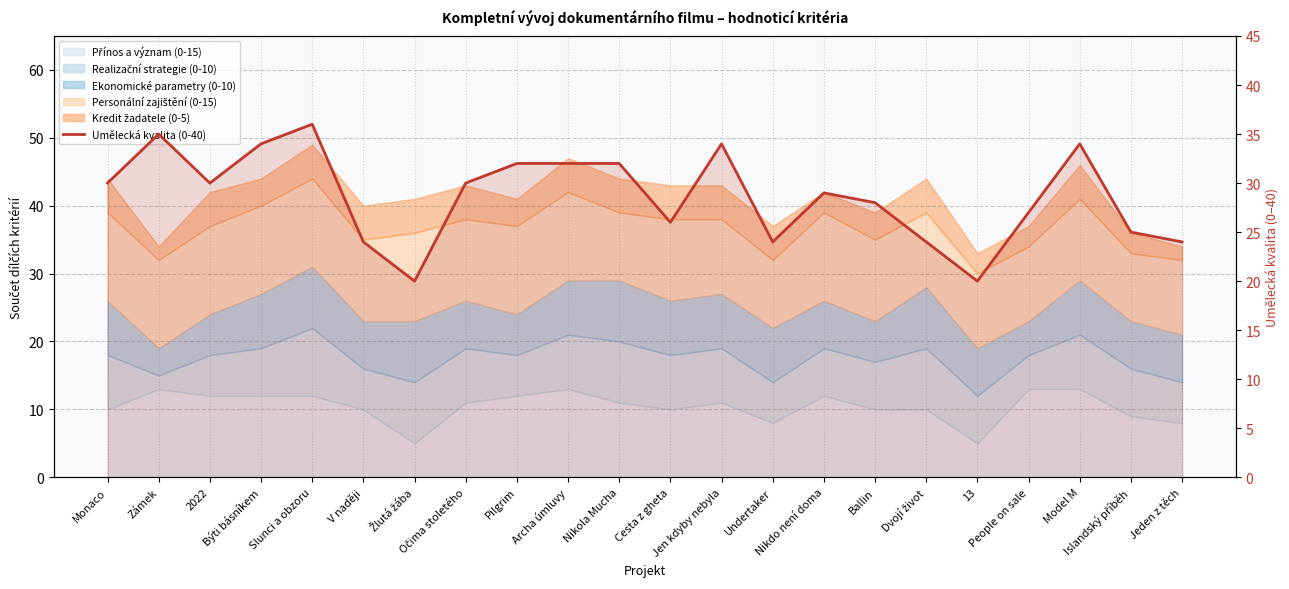

What is the change in value from Nikola Mucha to Jeden z těch?

-8